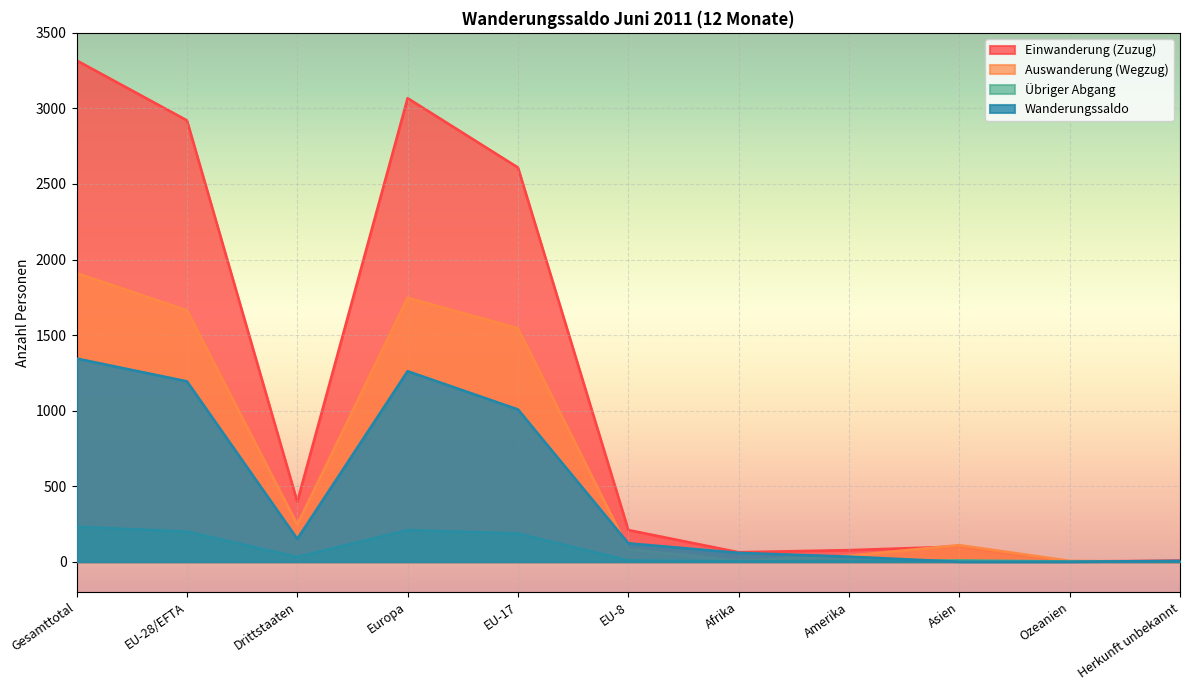

Which category has the lowest value in the Wanderungssaldo series?

Asien